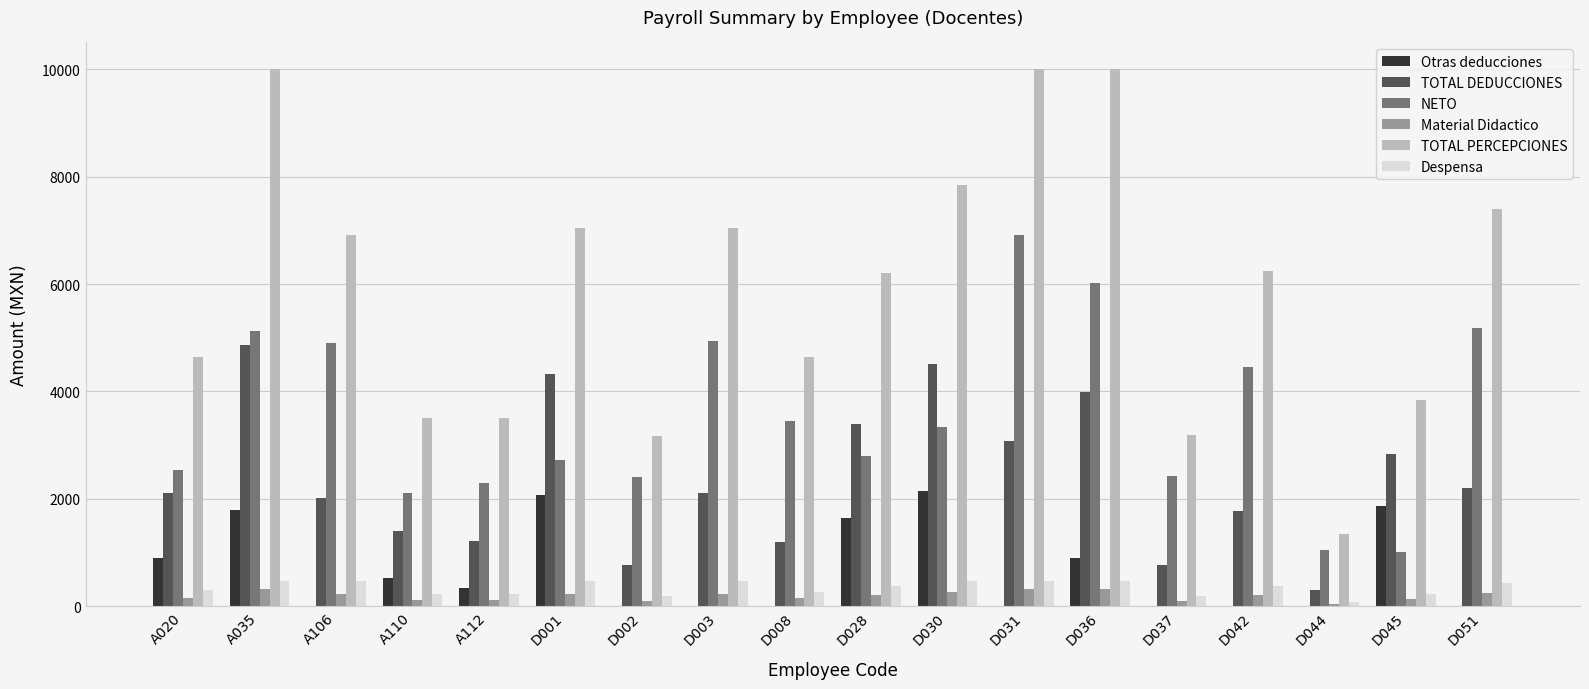

What is the sum of all Despensa values?

6151.0